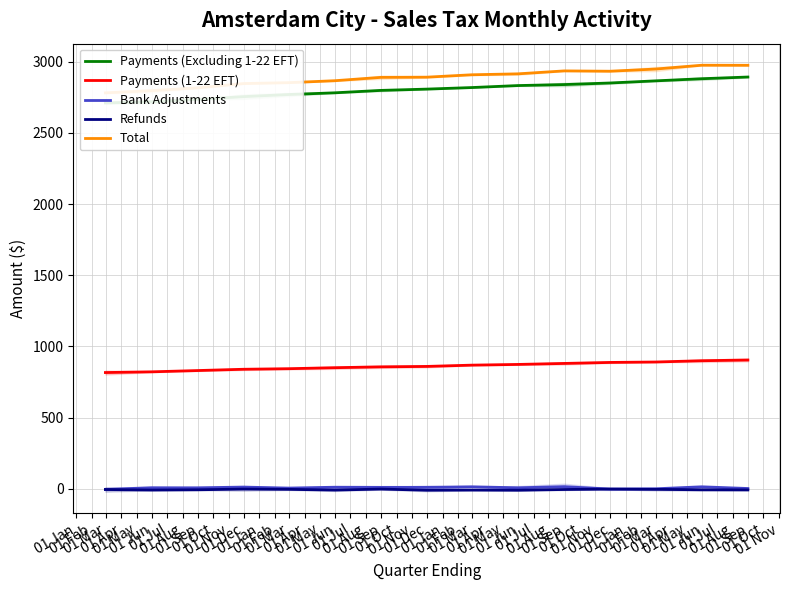

True or false: Payments (1-22 EFT) and Bank Adjustments cross at least once.

False